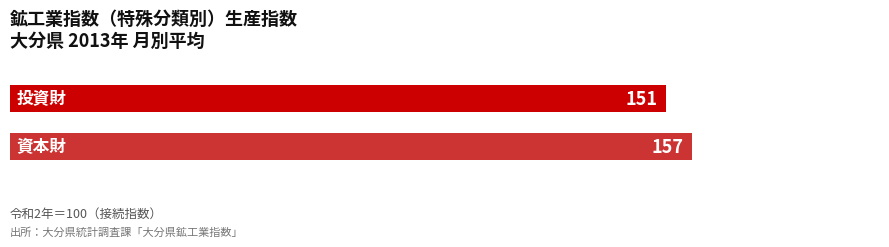

What is the smallest value displayed?

150.9